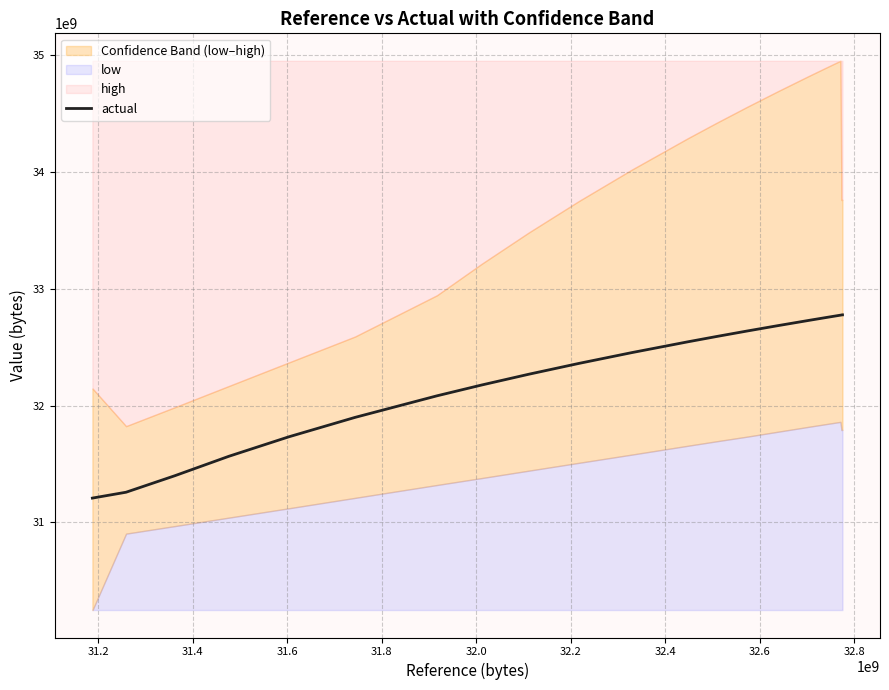

Reading right to left, list all the values displayed in this chart.

32775607836.4	32775607836.4	32775607836.4	32775607836.4	32775607836.4	32775607836.4	32775607836.4	32775607836.4	32775607836.4	32775607836.4	32775607836.4	32774165898.7	32772723256.7	32769837972.4	32764067404.3	32752526268.1	32729443995.7	32683279447.1	32637114902.3	32590950357.4	32544785812.6	32452456723.0	32360127603.5	32267798513.8	32175469454.0	32083140334.5	31898482155.2	31732289811.7	31566097468.2	31399905005.5	31258811670.9	31208869676.6	31208867435.1	31208862999.7	31208854176.6	31208836482.8	31208801047.5	31208730224.6	31208588578.7